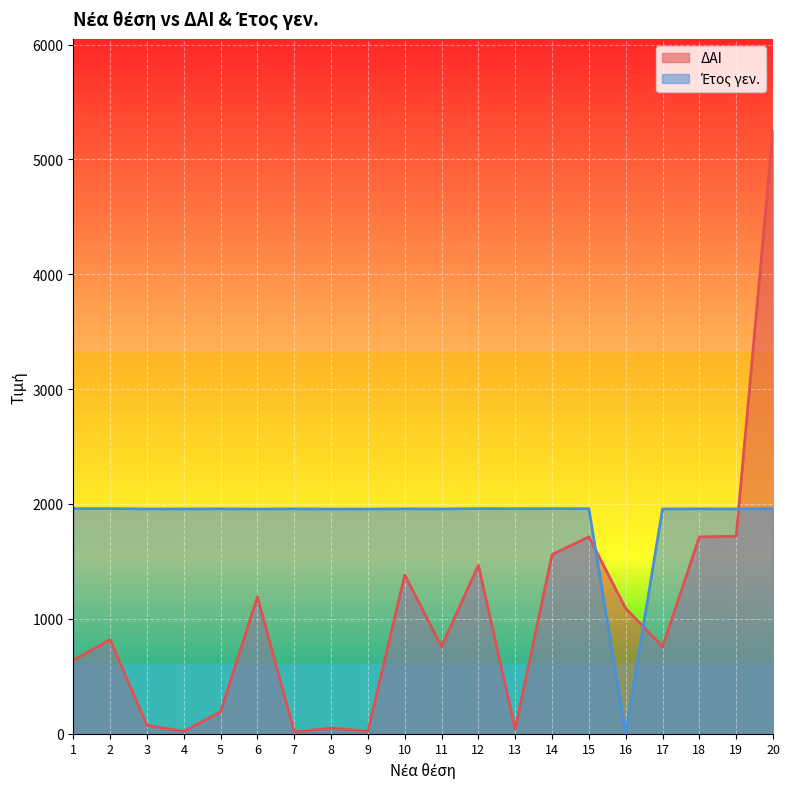

What is the difference between the highest and lowest values at 17?

1198